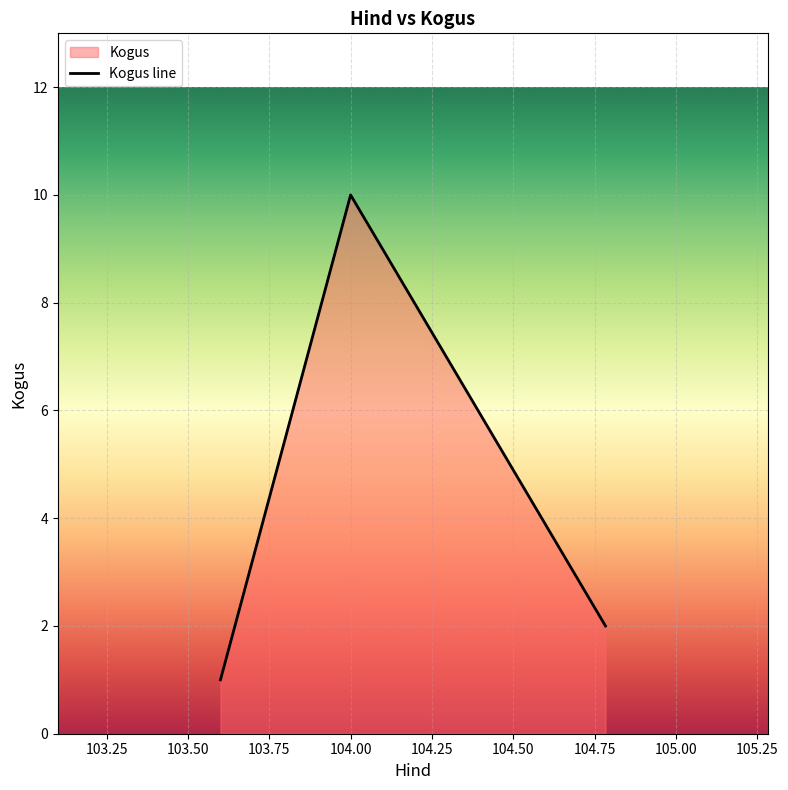

What is the difference between the maximum and second lowest values?

8